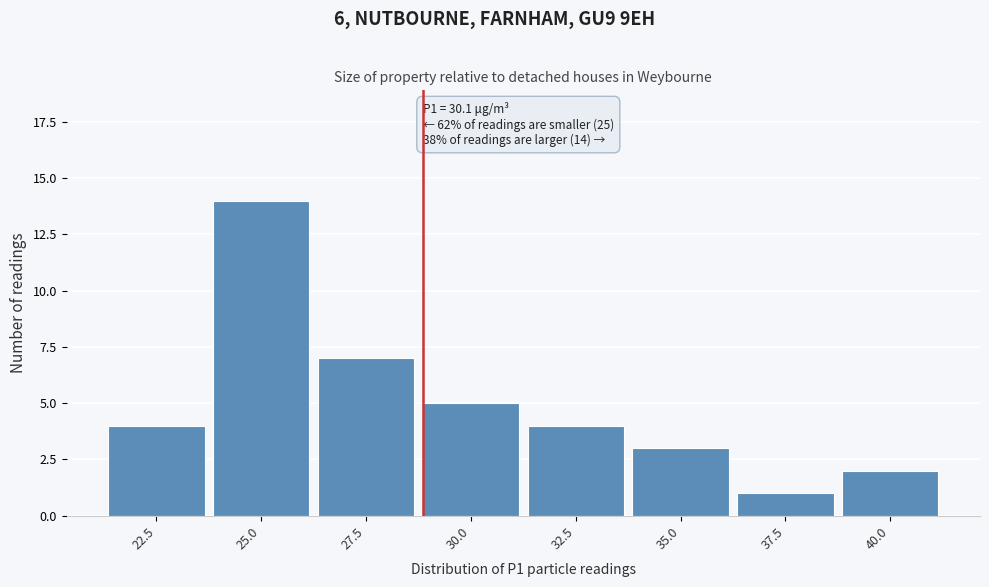

Reading right to left, extract all data points from this chart.

40.0=2	37.5=1	35.0=3	32.5=4	30.0=5	27.5=7	25.0=14	22.5=4